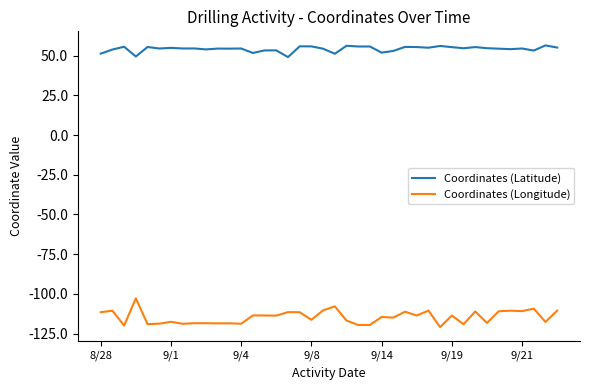

Count the number of data series in this chart.

2